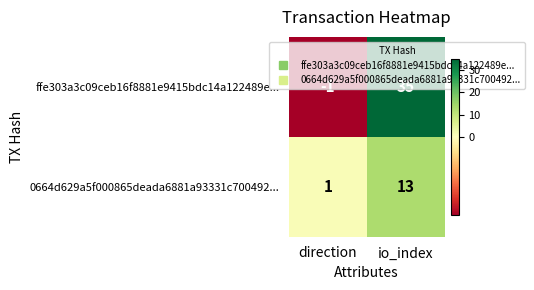

The 0664d629a5f000865deada6881a93331c700492... series shows 1 at direction. True or false?

True